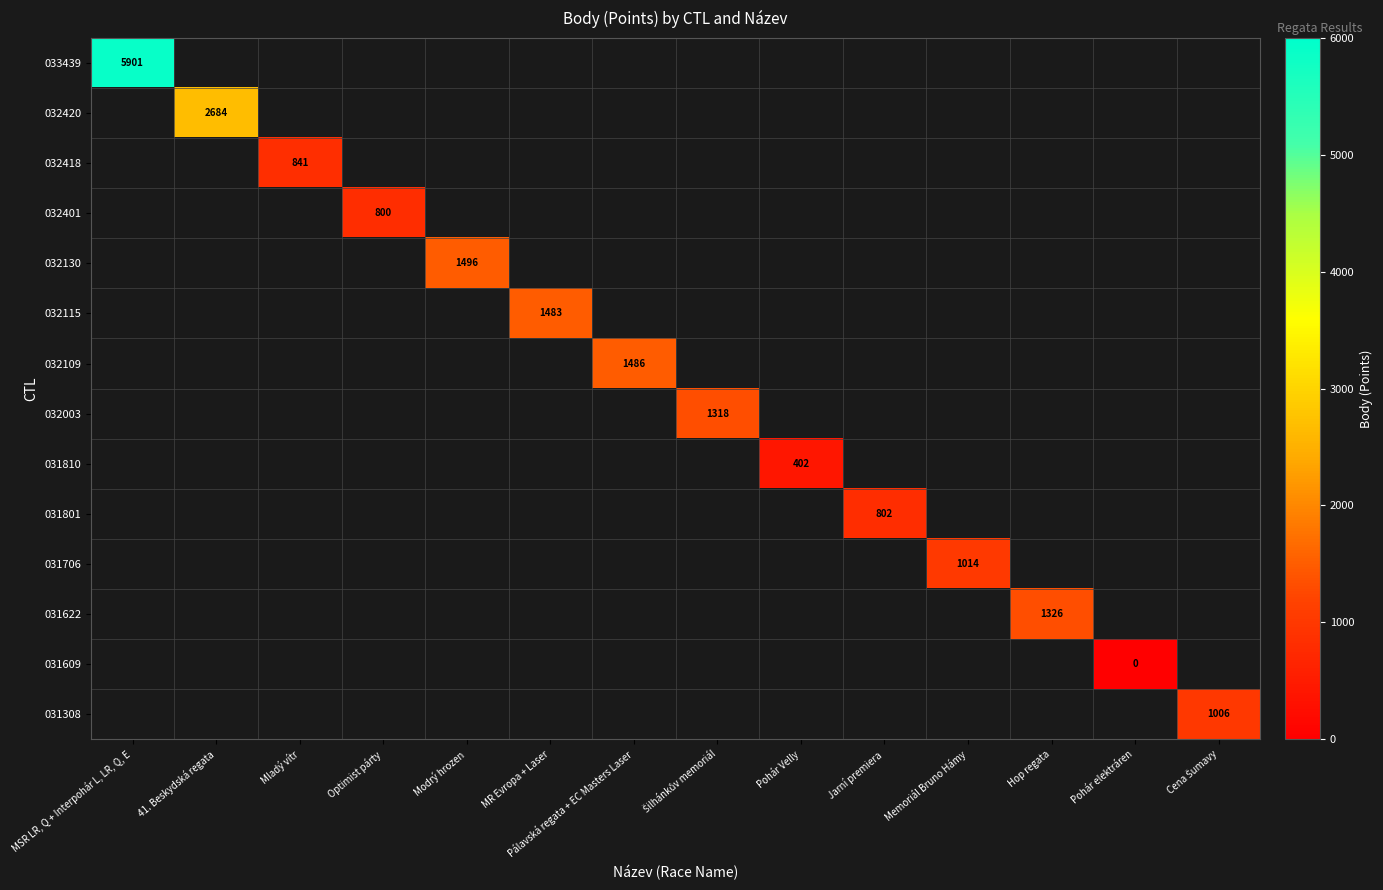

How many series are shown in this chart?

14